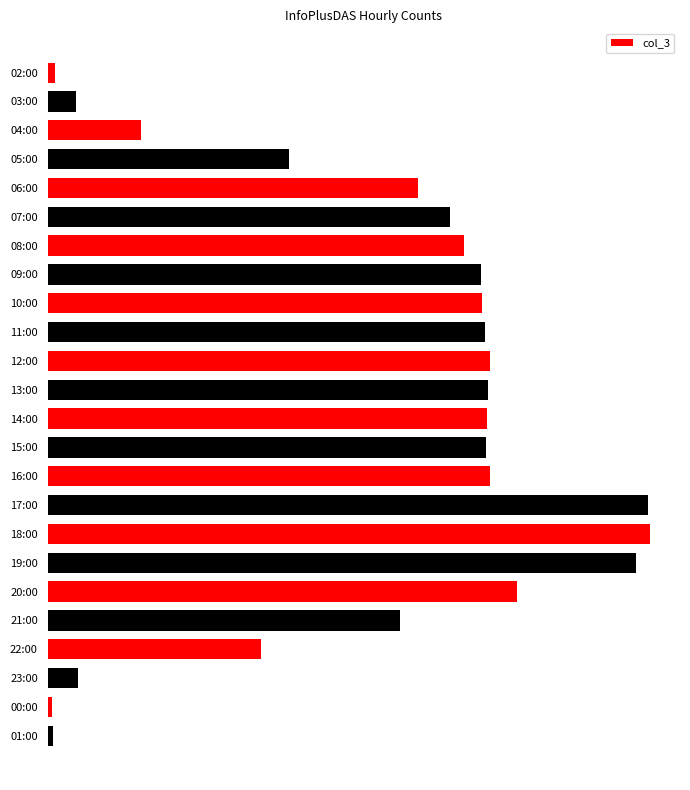

Where is the data nearest to the value 5047?

21:00